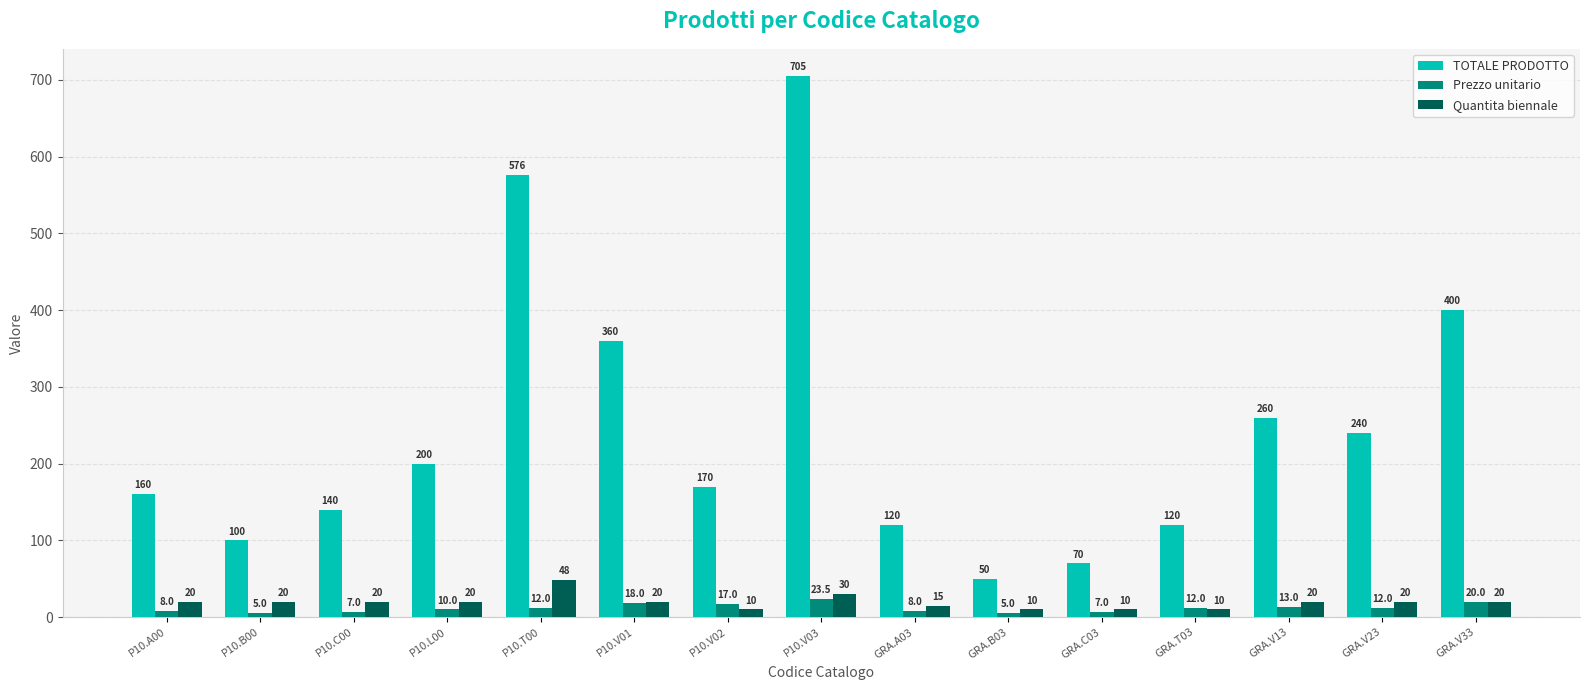

What is the lowest value of the Quantita biennale series?

10.0